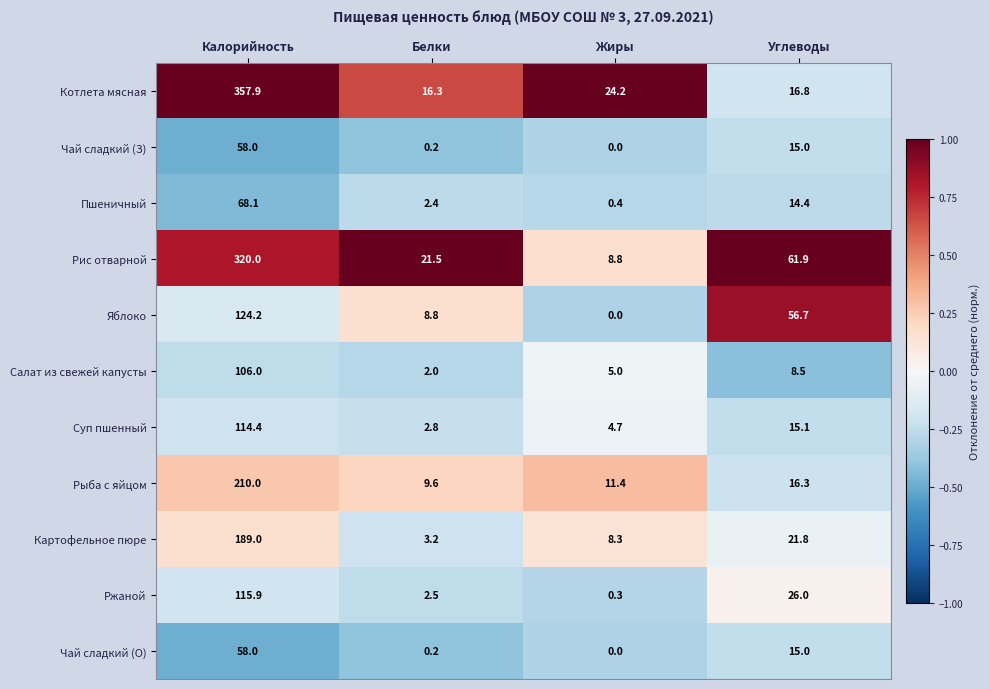

What is the difference between the Салат из свежей капусты values at Калорийность and Белки?

104.0